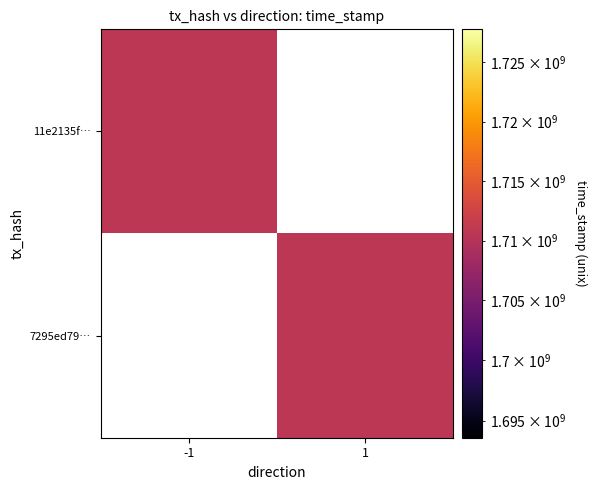

Reading left to right, transcribe all the data shown in this chart.

11e2135fb3b39a93b0dc4f8c96fe04fac57ba6a: -1	1710685729
7295ed79be6ec162886126a7789d59b1a215676: 1	1710685499